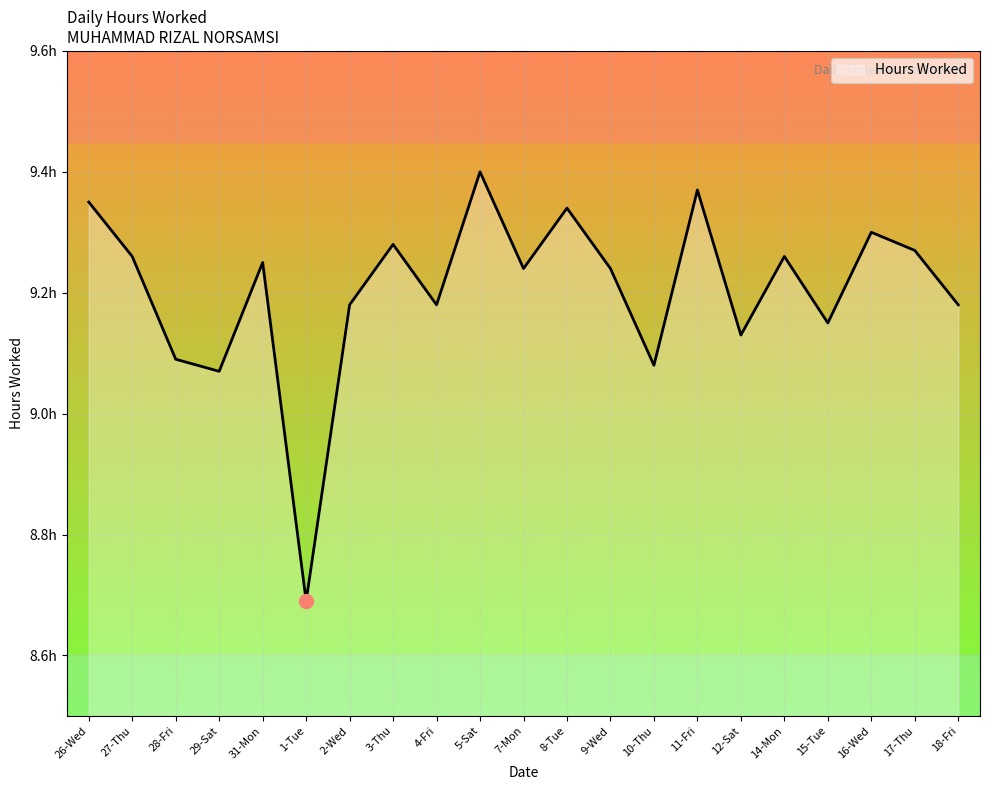

How many interior local valleys (lower than both neighbors) does the data have?

7